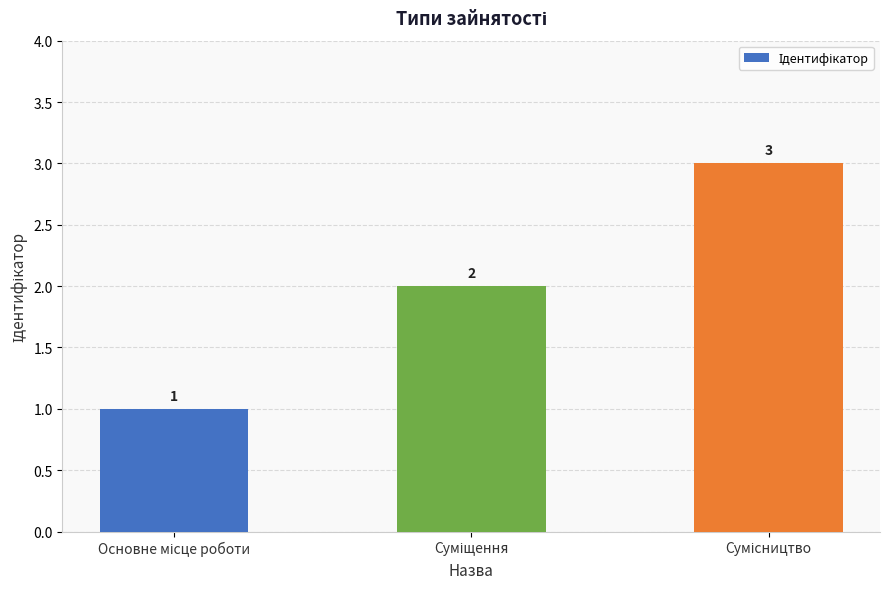

Count the values in the range 1 to 3.

3